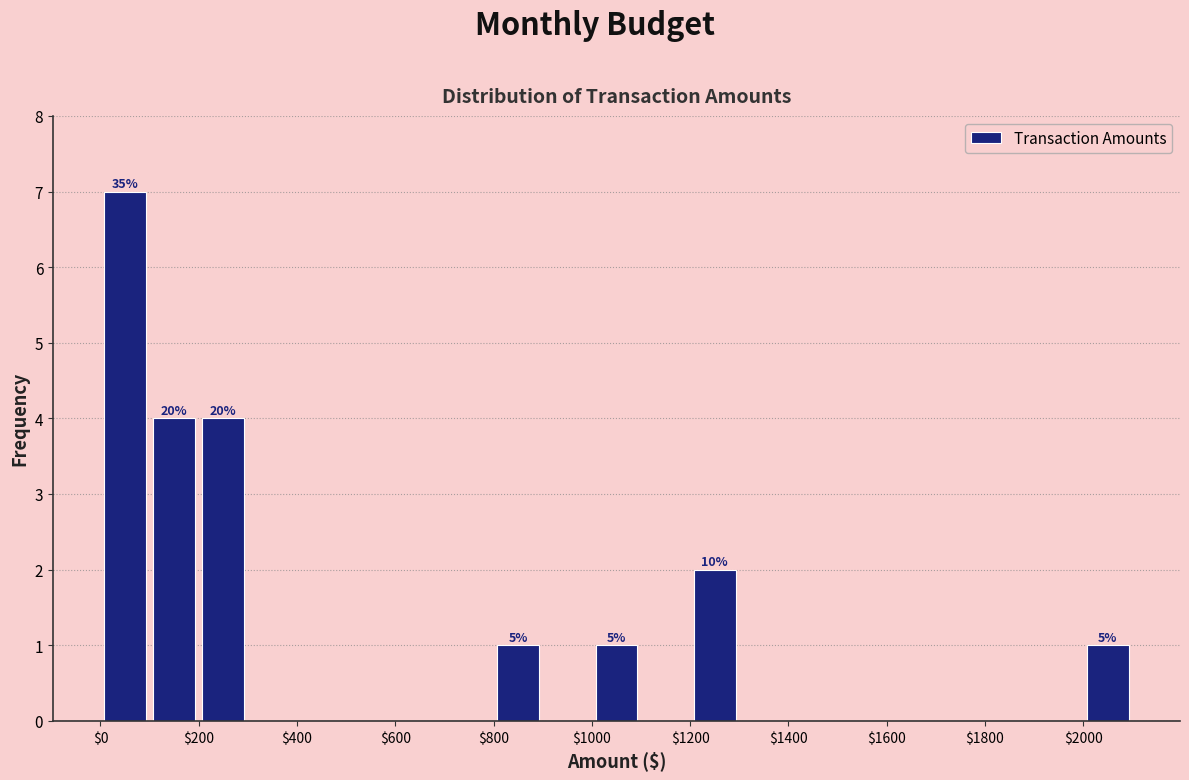

Over which range of the x-axis is the bar tallest?

0 to 100